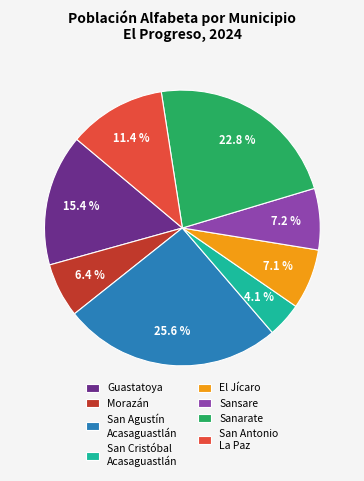

What percentage is NOT represented by San Antonio La Paz?

88.6%